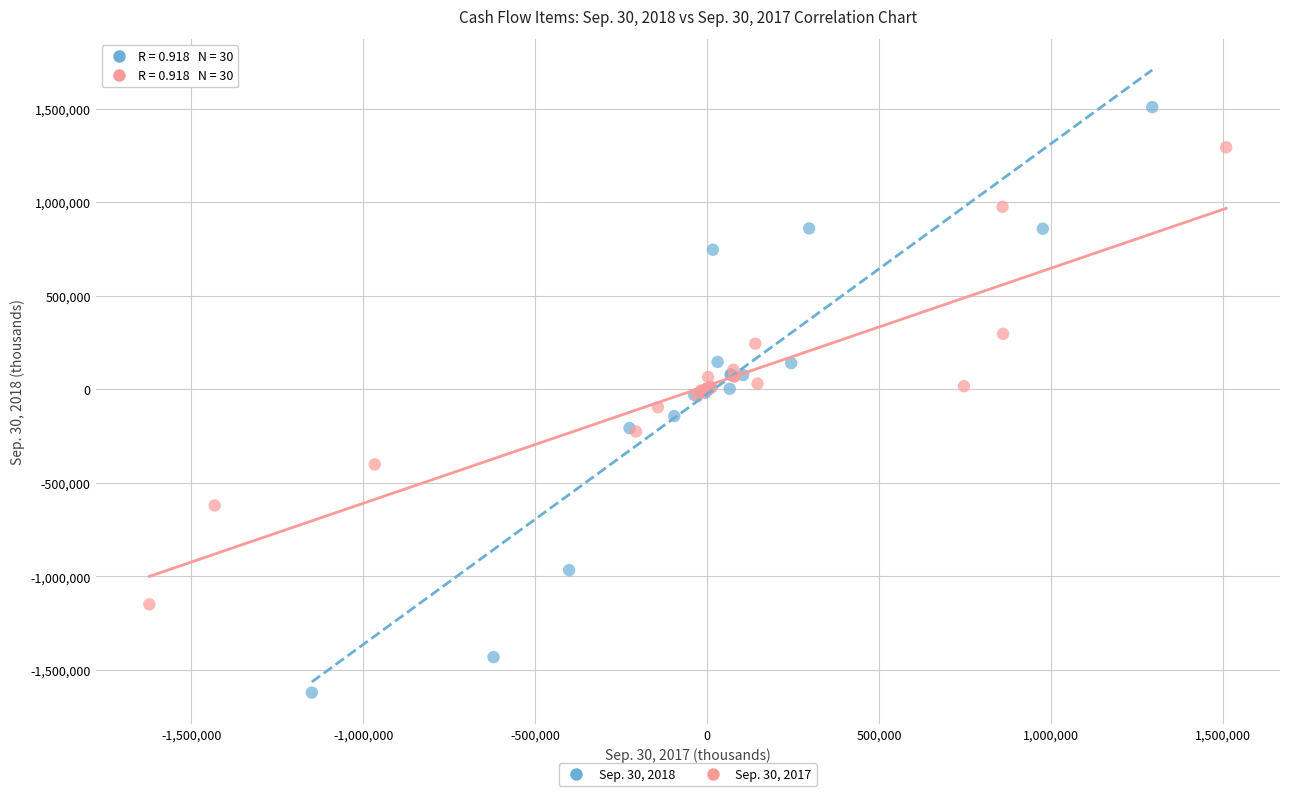

Which series has the widest spread of Y values?

Sep. 30, 2018